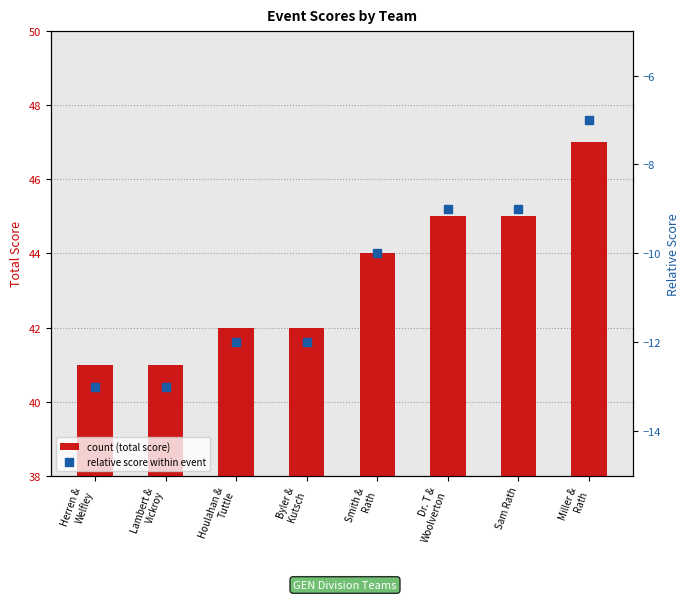

Which series contains the lowest Y value?

event_relative_score